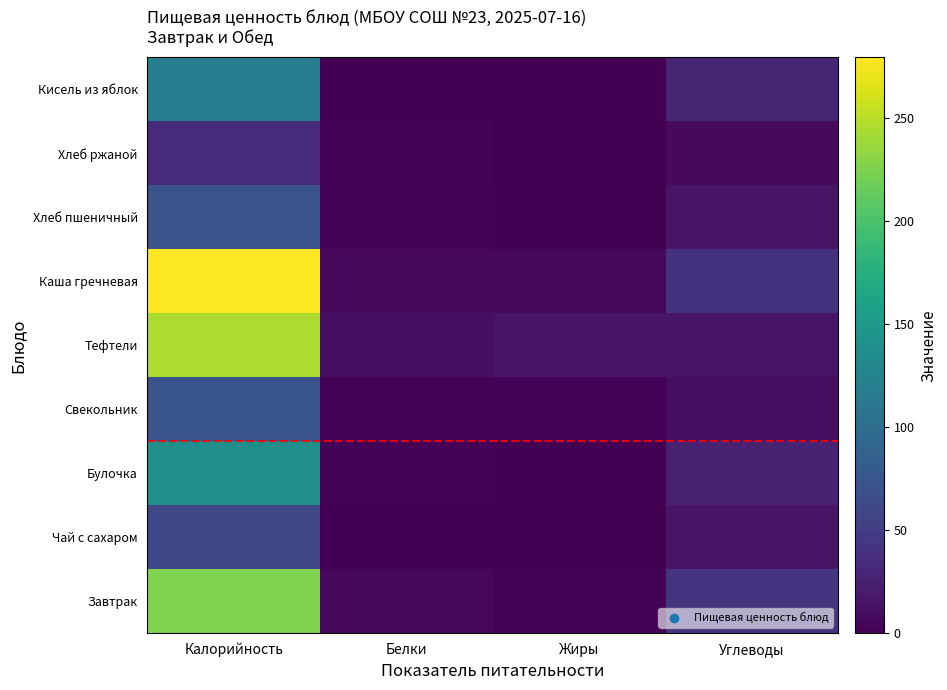

How many data points does each series have?

4